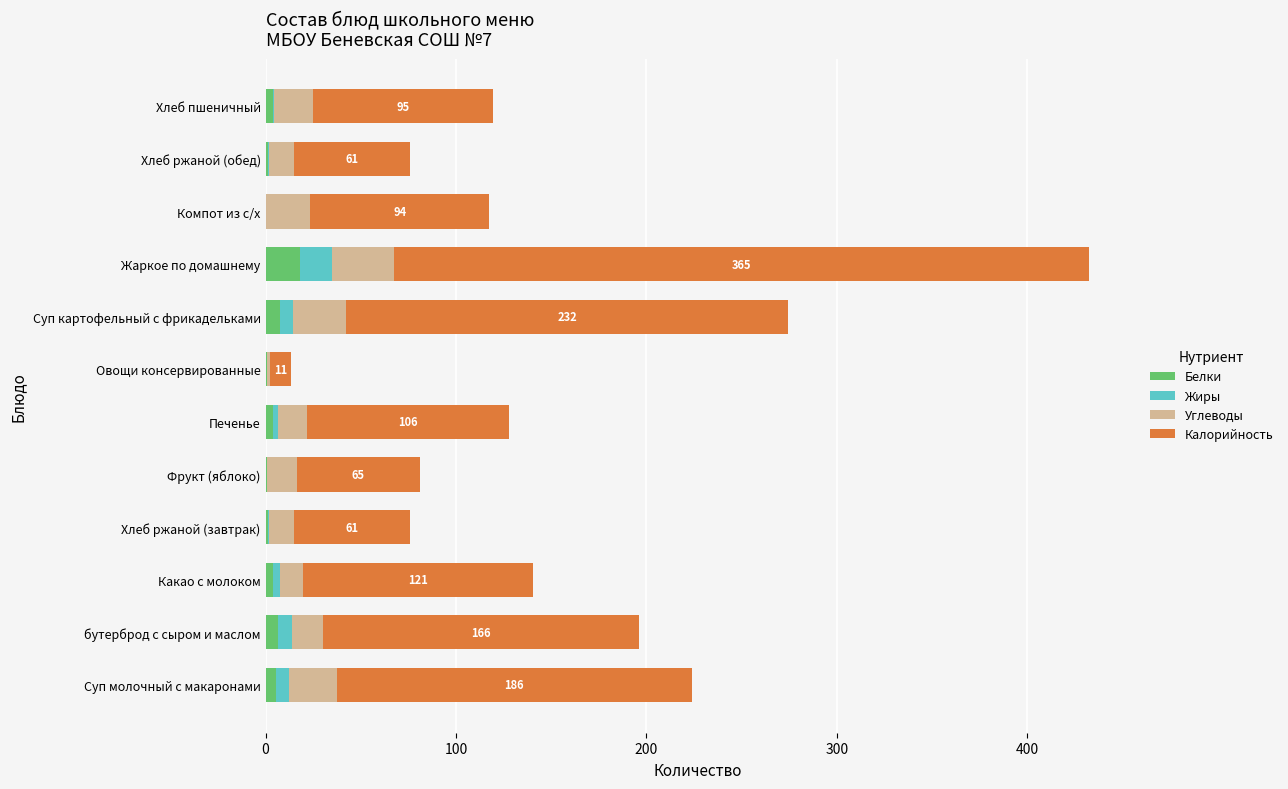

At which category is the sum across all series the highest?

Жаркое по домашнему